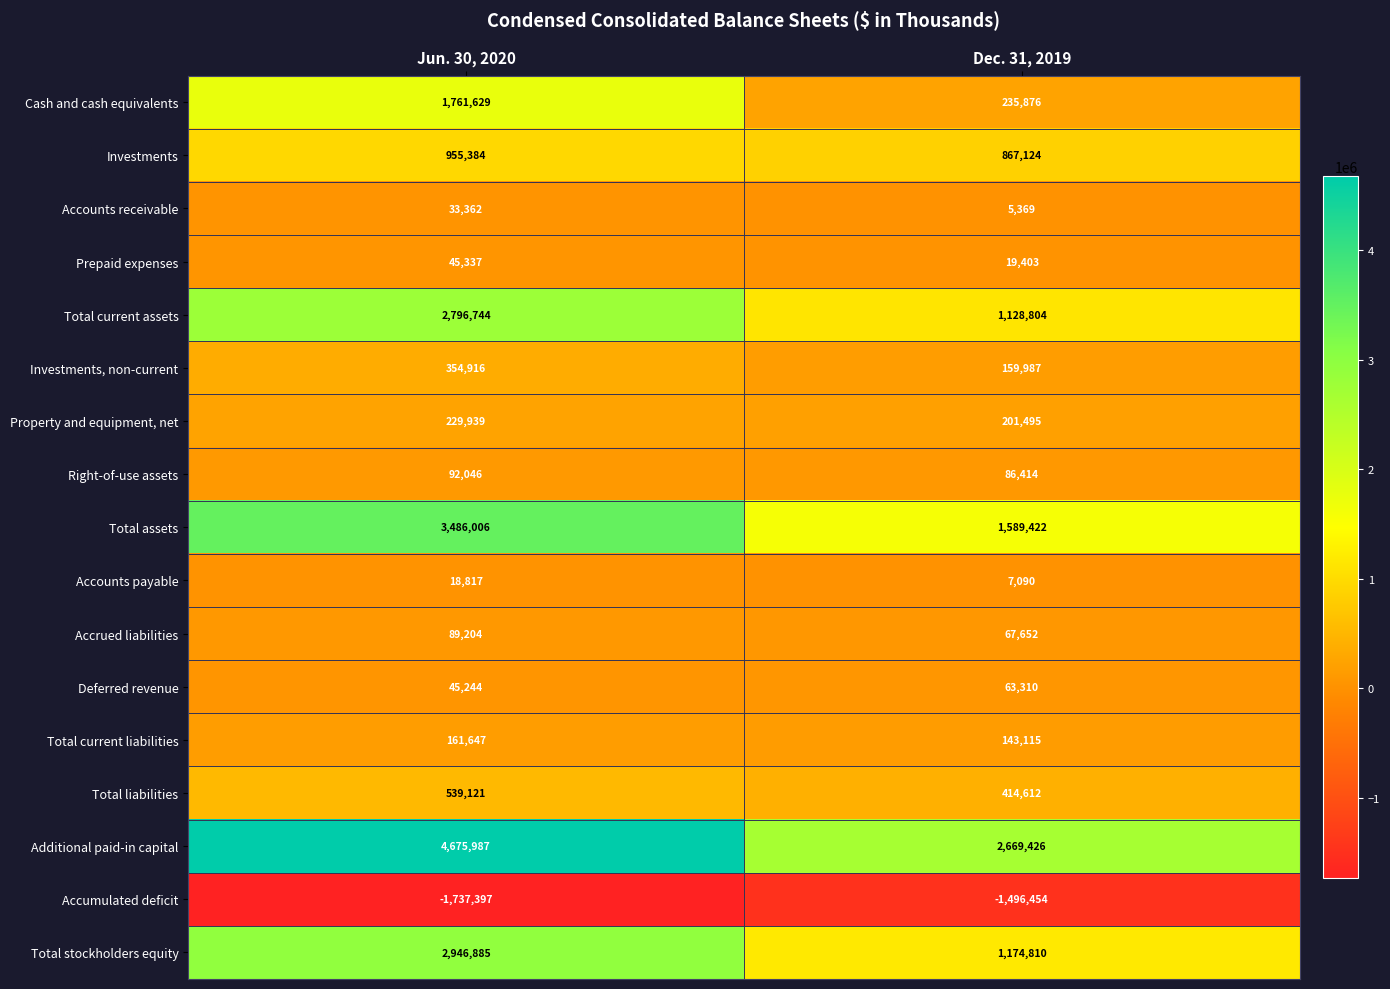

Which series has the widest spread of values?

Additional paid-in capital